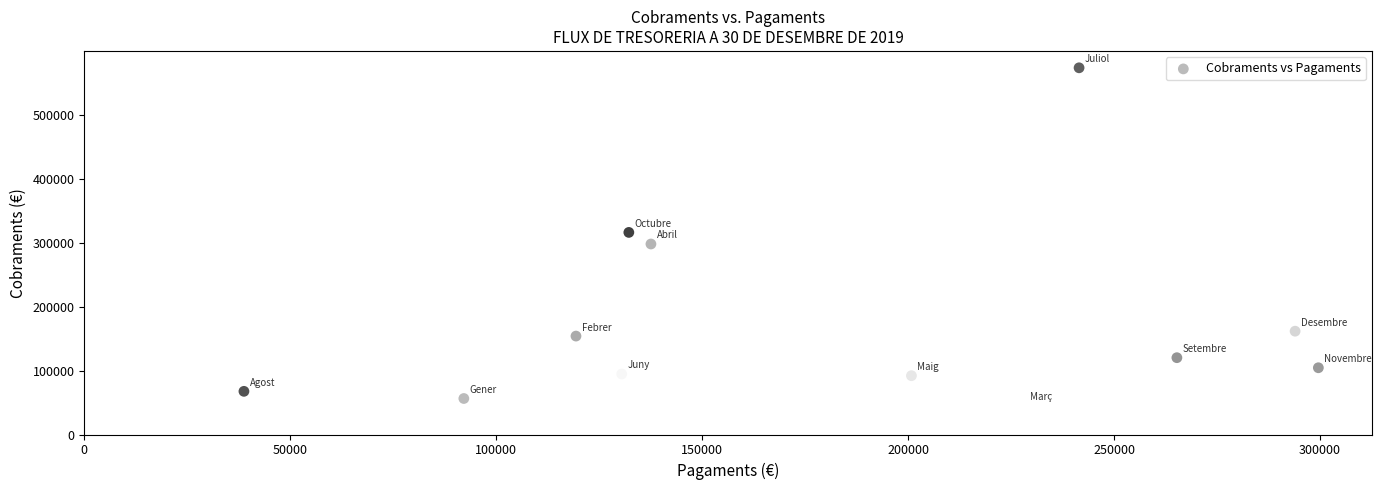

What is the average Y value?

173672.0